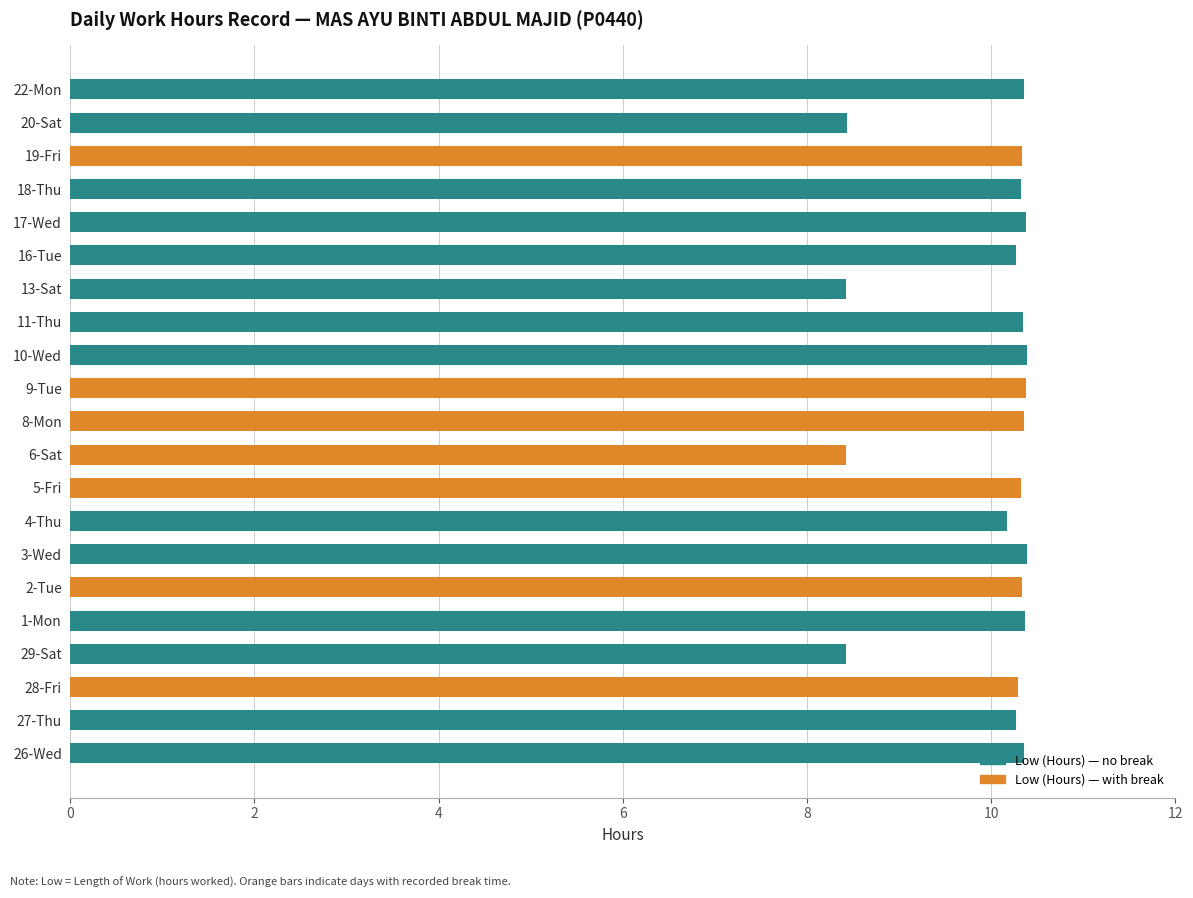

True or false: the data shows 14.9 at 16-Tue.

False